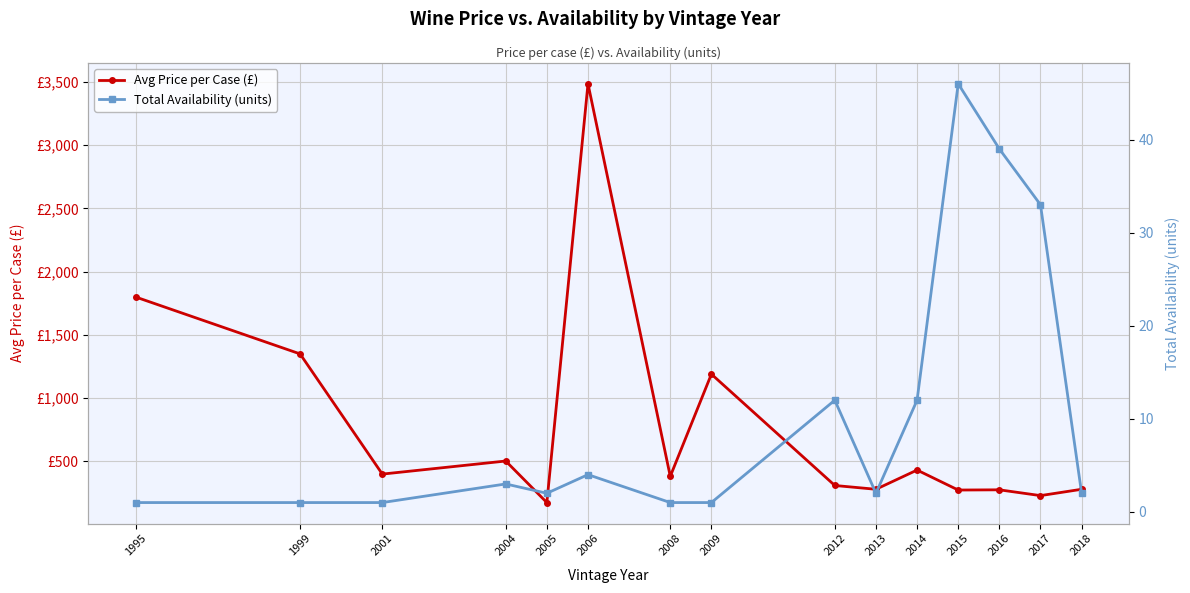

Is this an area chart (filled region under the line)?

No